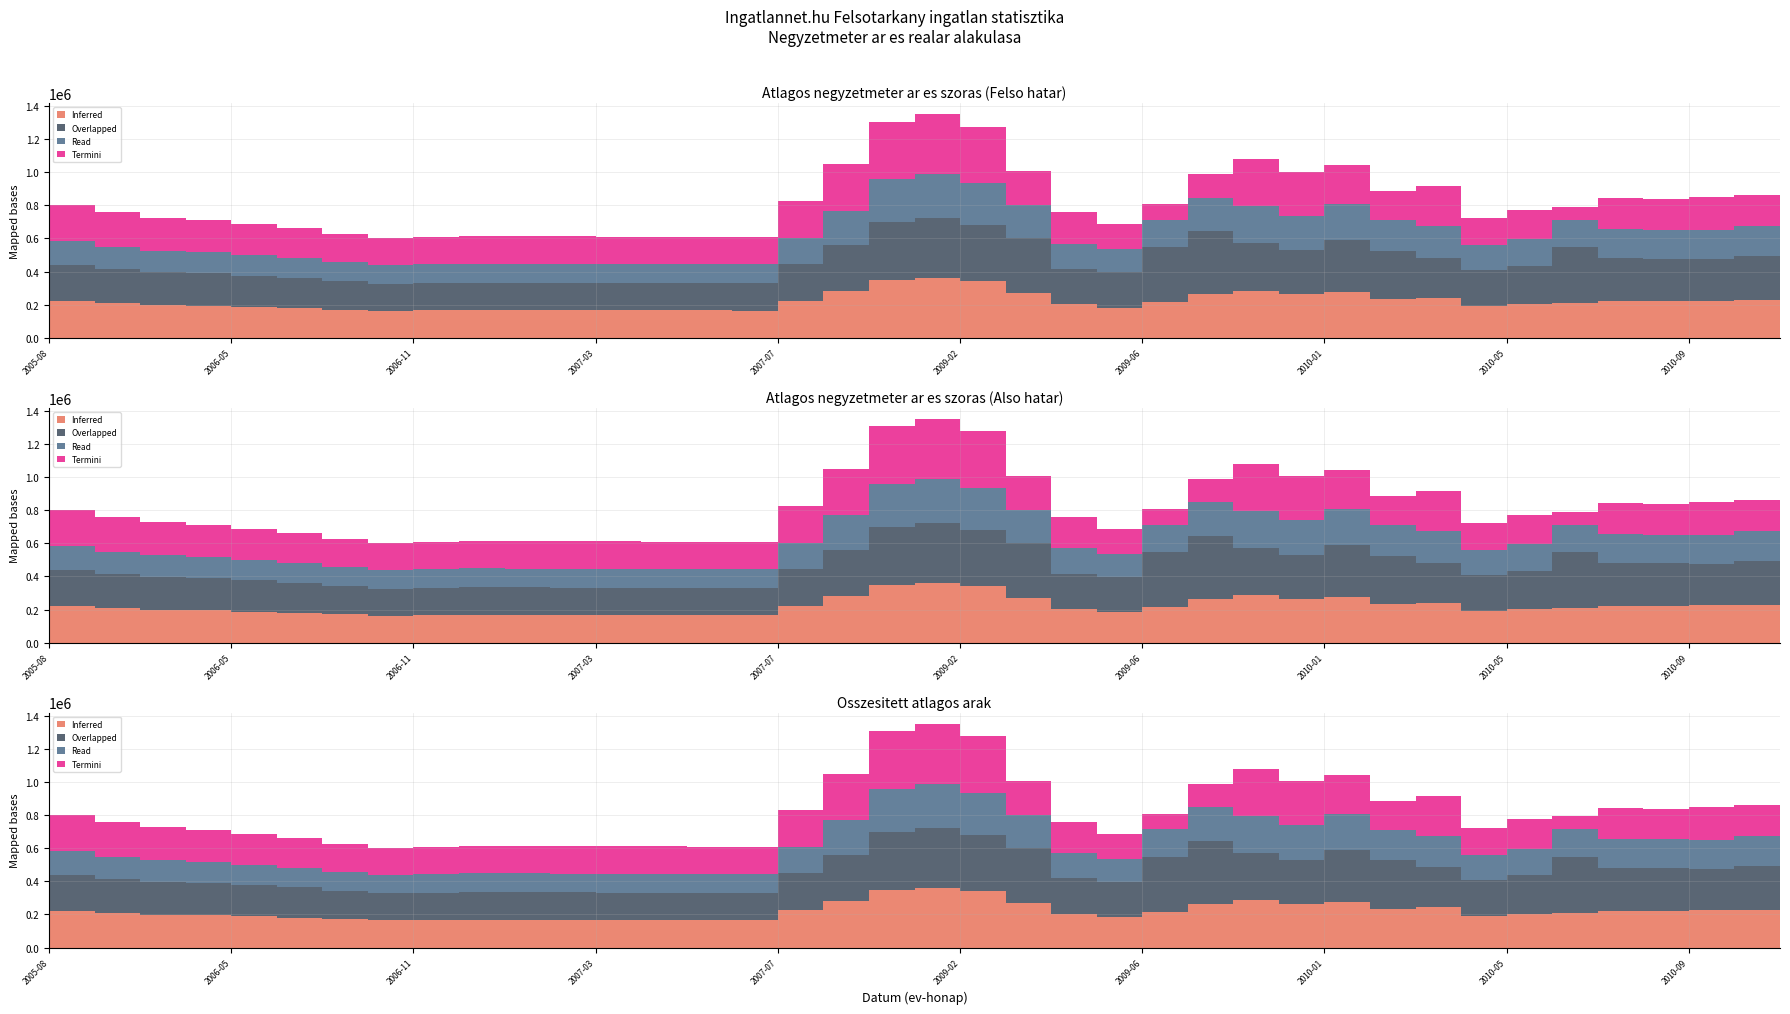

Reading left to right, what are all the values shown in this chart?

Inferred (Atlagos real ar): 219646	207112	198651	194925	187892	181106	169992	163141	165056	166846	166572	166025	165427	165103	164780	164139	223743	280232	348556	360462	340177	268636	201960	182685	214999	261912	285256	265368	275452	234069	241672	190779	204151	208934	222178	220475	224296	227140	222516
Overlapped (Szoras felso hatar): 219646	207112	198651	194925	187892	181106	169992	163141	165056	166846	166572	166025	165427	165103	164780	164139	223743	280232	348556	360462	340177	330634	214815	212147	334141	381054	285256	265368	315329	291299	241672	217050	231250	339476	259150	257801	249196	264370	256691
Read (Atlagos negyzetmeter ar): 142857	134798	129426	127263	123181	119100	115018	110936	112611	114285	114285	114285	114285	114285	114285	114285	156190	207593	258995	268493	254383	201249	152029	138056	163108	203196	222145	206957	215880	183341	189405	149648	160368	164078	174680	173839	177308	180172	176856
Termini (Szoras also hatar): 219646	207112	198651	194925	187892	181106	169992	163141	165056	166846	166572	166025	165427	165103	164780	164139	223743	280232	348556	360462	340177	206638	189105	153223	95857	142770	285256	265368	235575	176839	241672	164508	177052	78392	185206	183149	199396	189910	188341